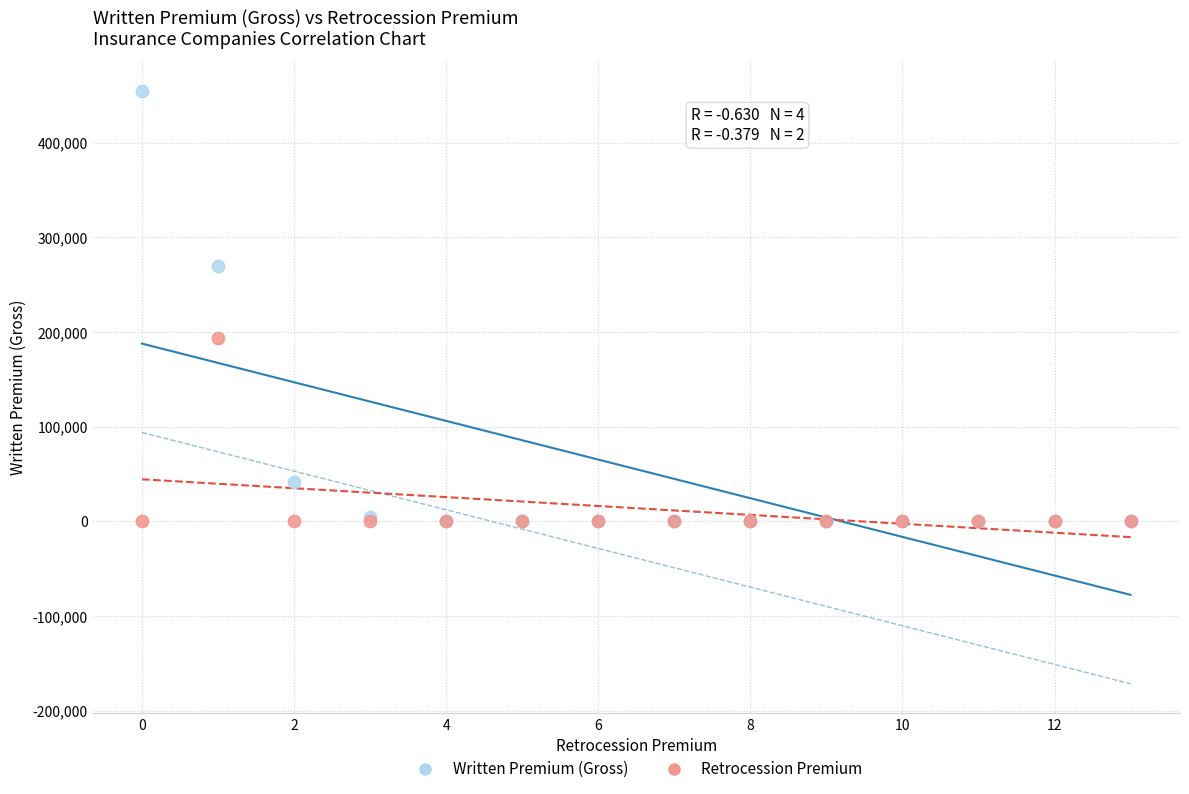

Across all series, what Y value is closest to 227334?

193896.7